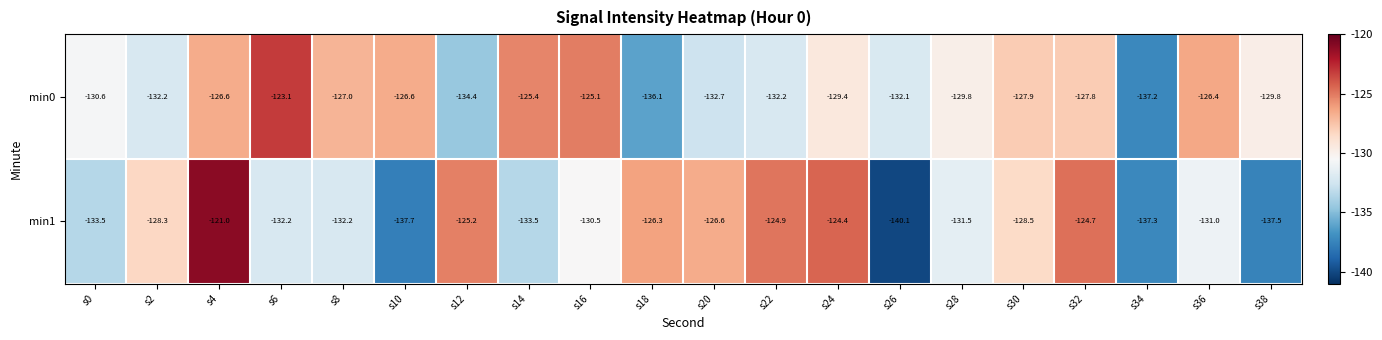

Rank the series by their maximum value, from highest to lowest.

min1, min0